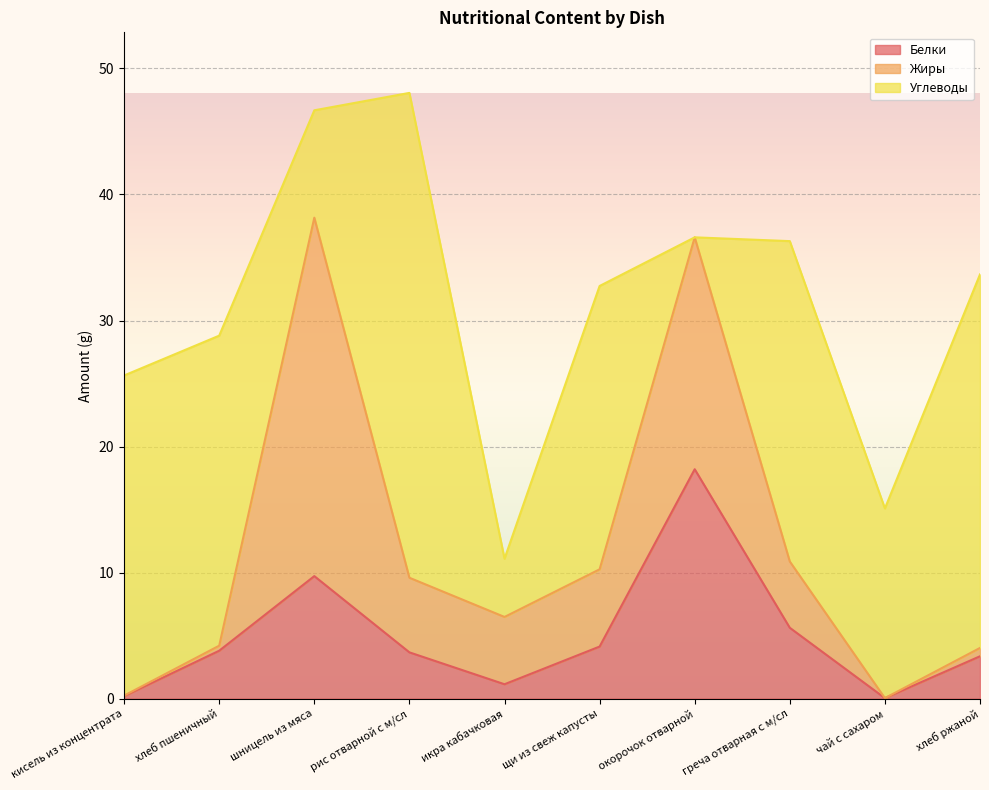

What position from the right is хлеб пшеничный?

9